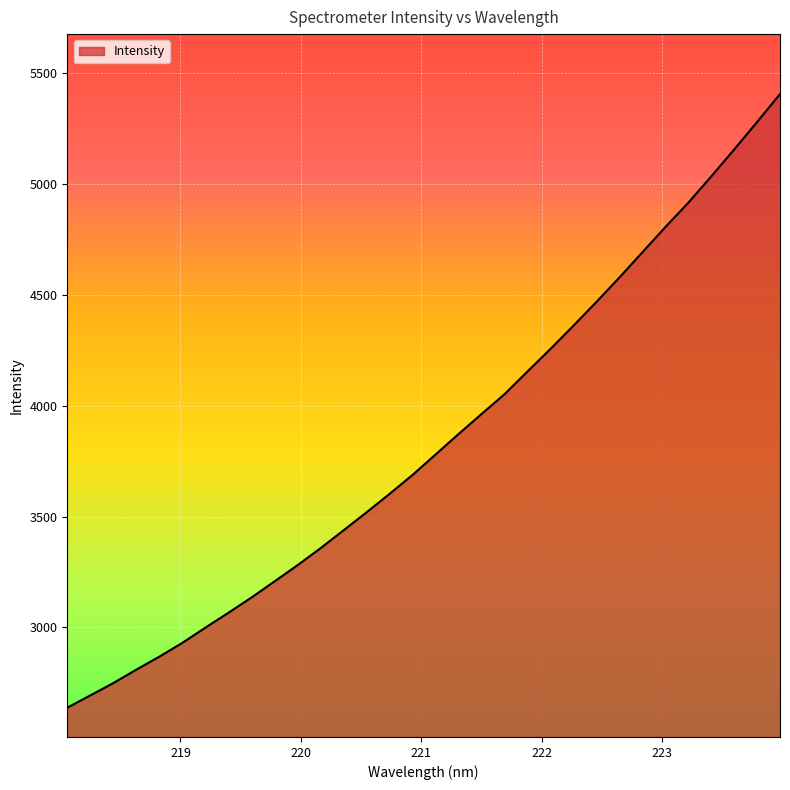

What is the minimum value shown in the chart?

2638.6